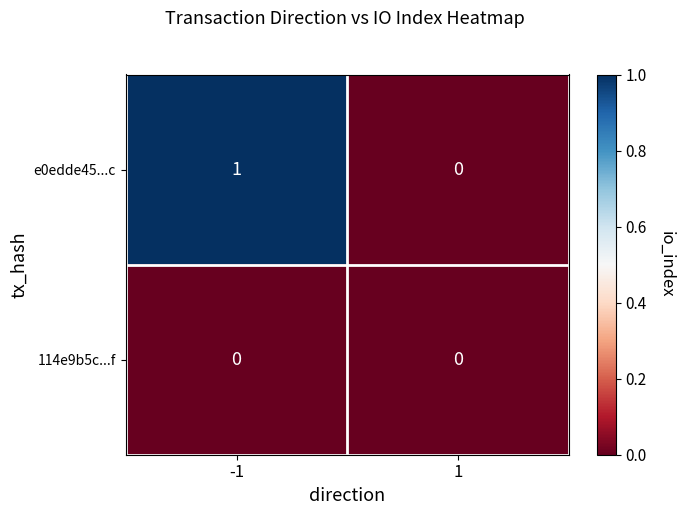

Which series changed the most between -1 and 1?

e0edde45...c